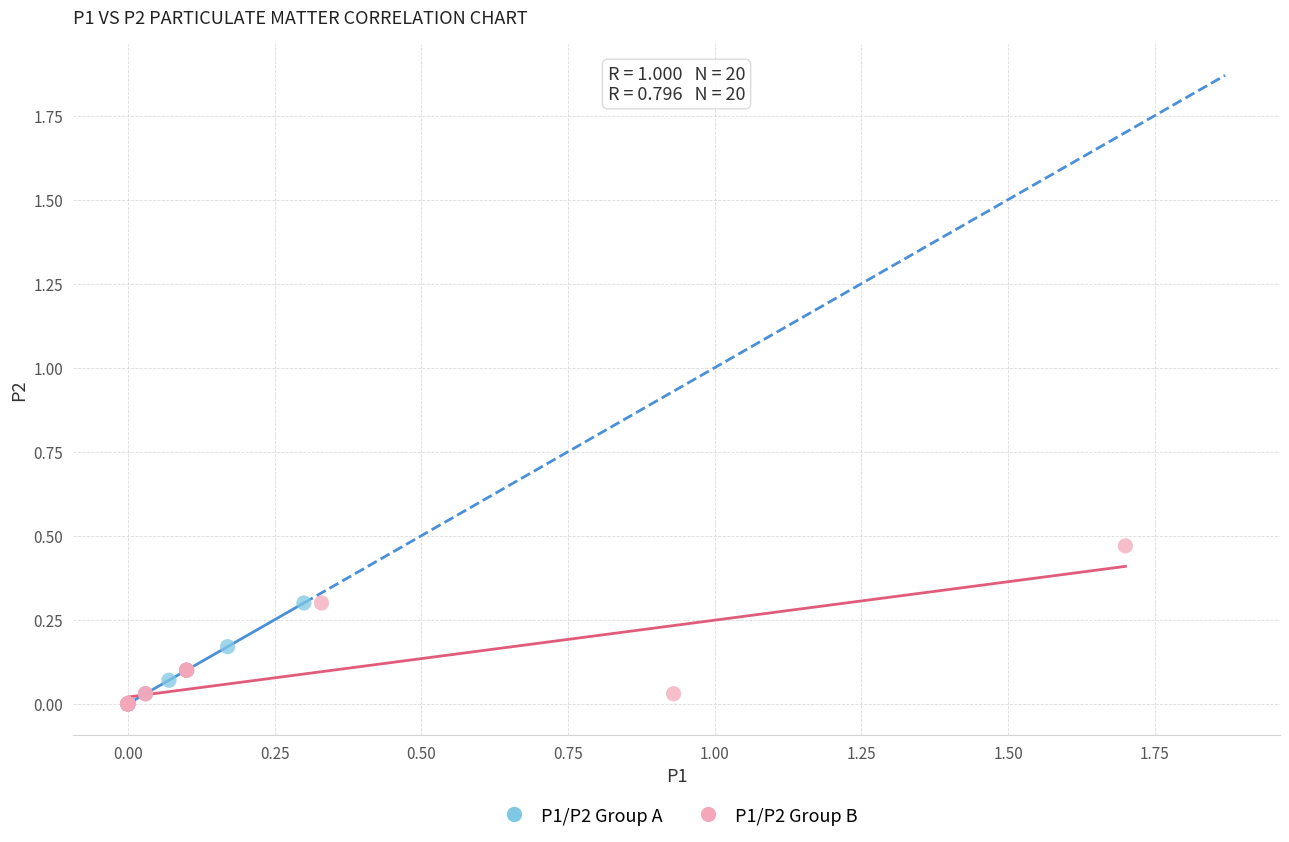

Which series reaches the maximum Y coordinate?

P1/P2 Group B